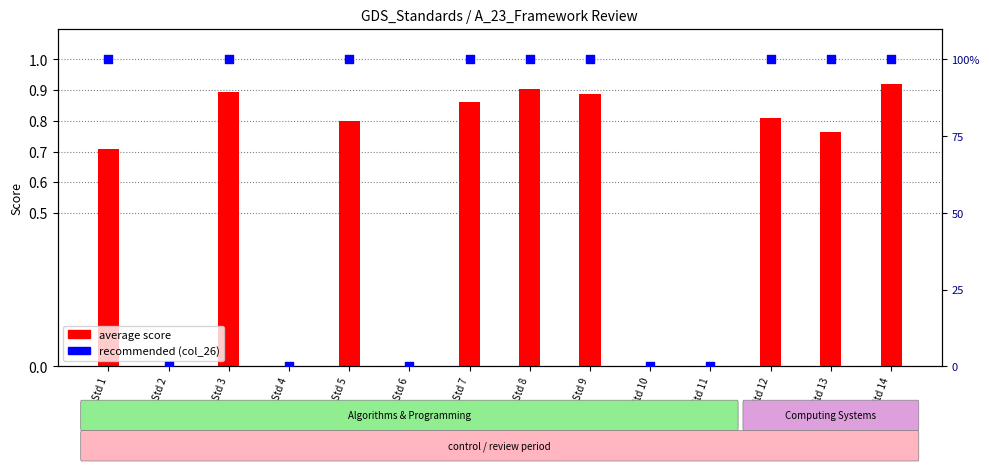

What are all the series names shown in the legend?

average score, recommended (col_26)